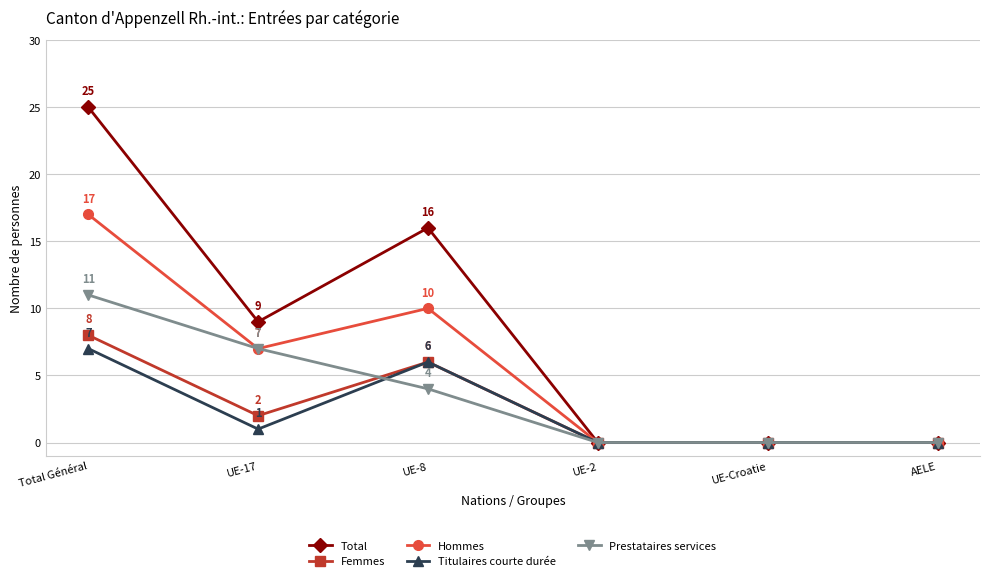

Between Total Général and UE-17, which series saw the biggest shift?

Total